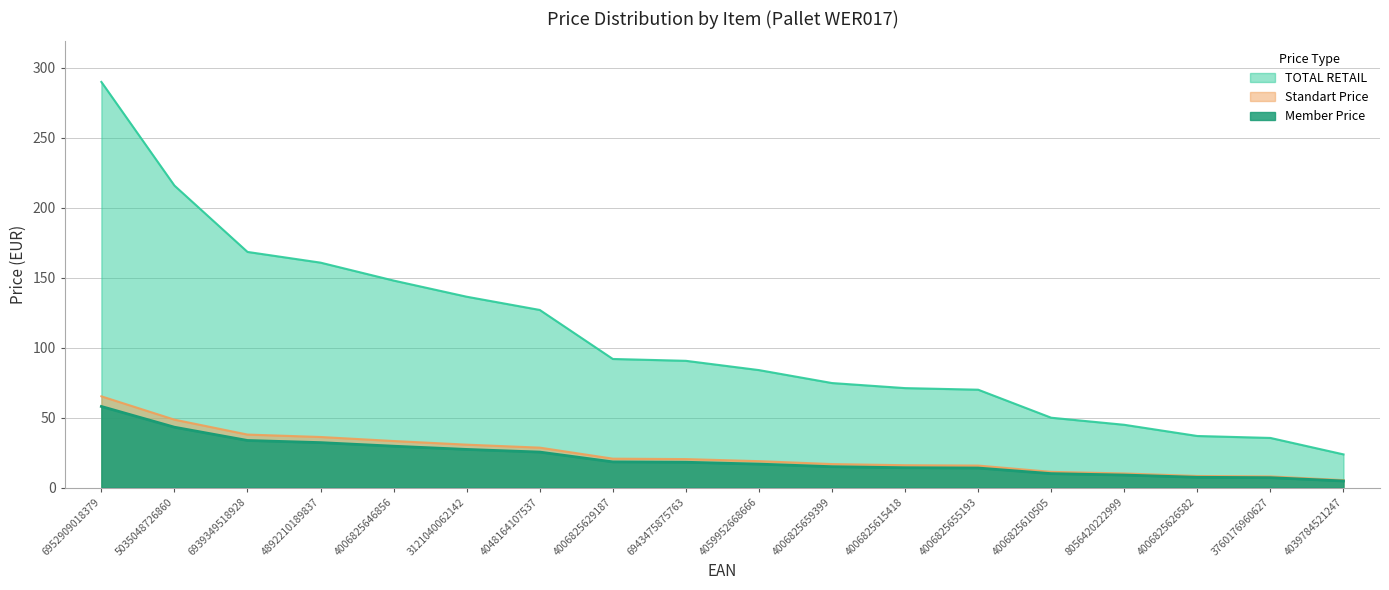

Reading right to left, what are all the values shown in this chart?

TOTAL RETAIL: 4039784521247=23.8	3760176960627=35.5	4006825626582=36.9	8056420222999=44.9	4006825610505=50.0	4006825655193=70.0	4006825615418=71.1	4006825659399=74.7	4059952668666=84.0	6943475875763=90.6	4006825629187=92.0	4048164107537=127.0	3121040062142=136.4	4006825646856=148.0	4892210189837=160.8	6939349518928=168.5	5035048726860=215.9	6952909018379=290.0
Member Price: 4039784521247=4.8	3760176960627=7.1	4006825626582=7.4	8056420222999=9.0	4006825610505=10.0	4006825655193=14.0	4006825615418=14.2	4006825659399=14.9	4059952668666=16.8	6943475875763=18.1	4006825629187=18.4	4048164107537=25.4	3121040062142=27.3	4006825646856=29.6	4892210189837=32.2	6939349518928=33.7	5035048726860=43.2	6952909018379=58.0
Standart Price: 4039784521247=5.3	3760176960627=8.0	4006825626582=8.3	8056420222999=10.1	4006825610505=11.2	4006825655193=15.8	4006825615418=16.0	4006825659399=16.8	4059952668666=18.9	6943475875763=20.4	4006825629187=20.7	4048164107537=28.6	3121040062142=30.7	4006825646856=33.3	4892210189837=36.2	6939349518928=37.9	5035048726860=48.6	6952909018379=65.2